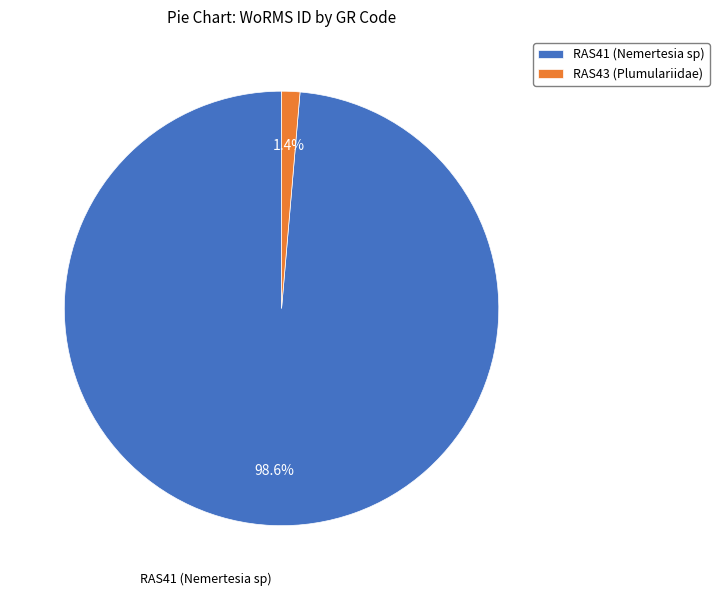

What percentage is the RAS41 (Nemertesia sp) slice, to the nearest percent?

99%